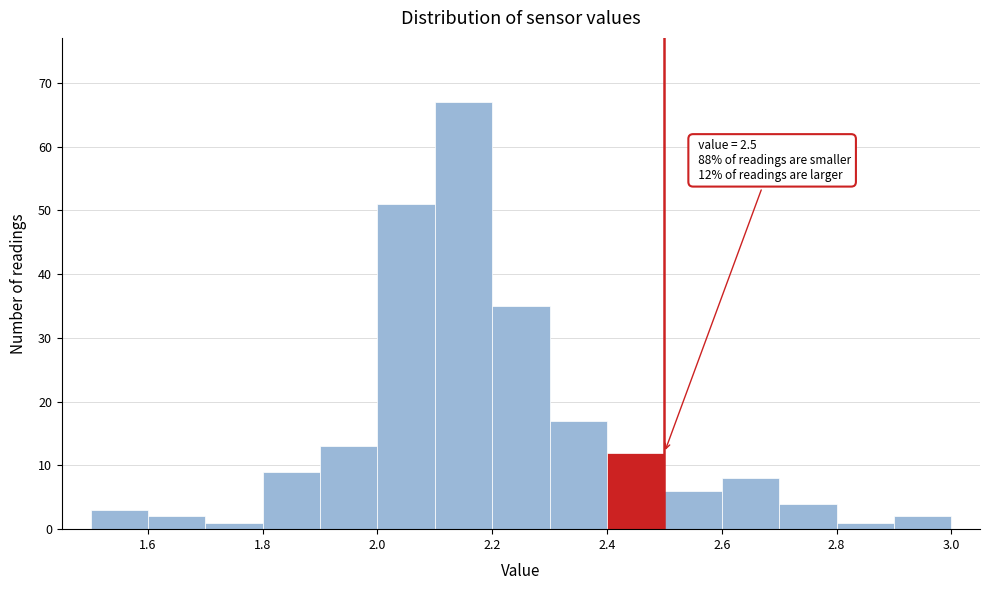

Which range on the x-axis has the tallest bar?

2.1 to 2.2